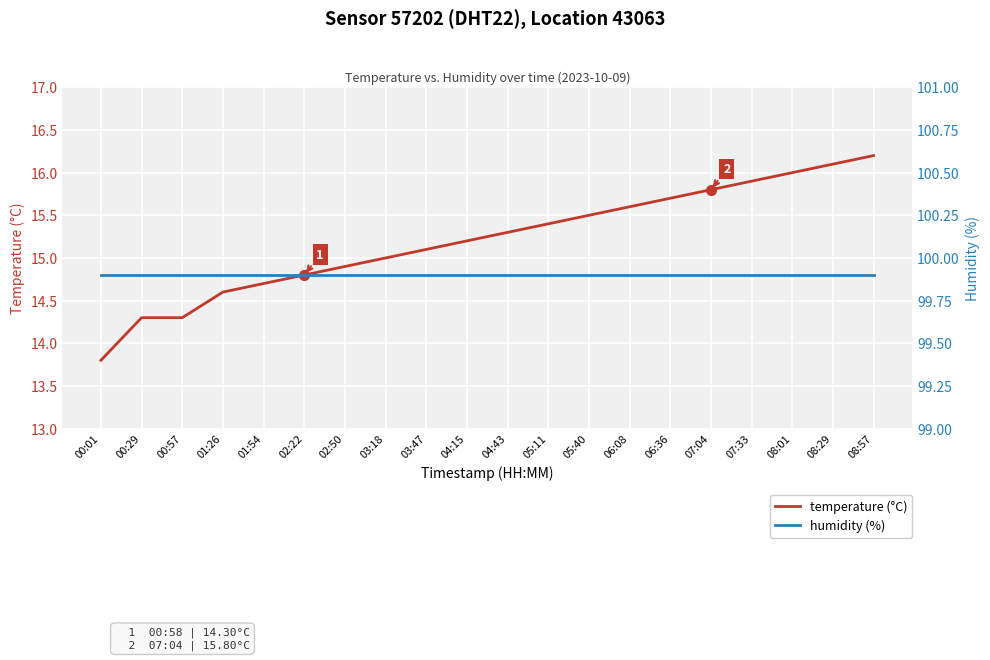

At how many categories does at least one series exceed 84?

20